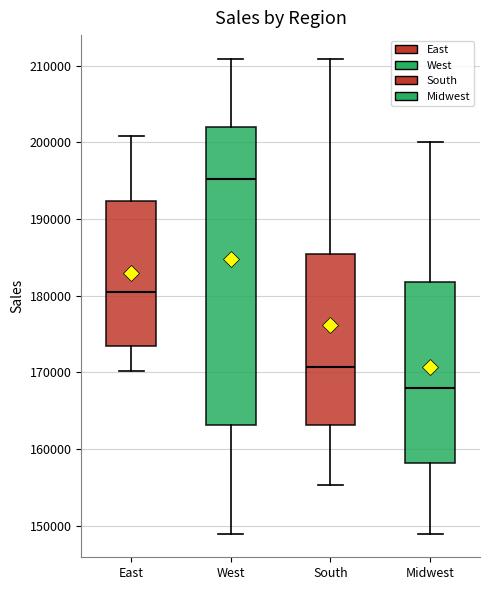

Where does the lower whisker of the box for East end on the y-axis? The values are not printed on the chart, so give them approximately, as read against the axis.

170000